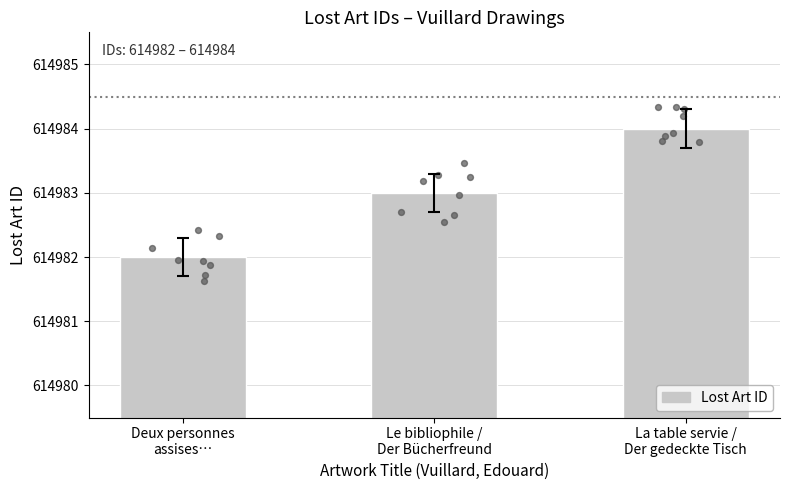

What is the change in value from Deux personnes
assises… to La table servie /
Der gedeckte Tisch?

+2